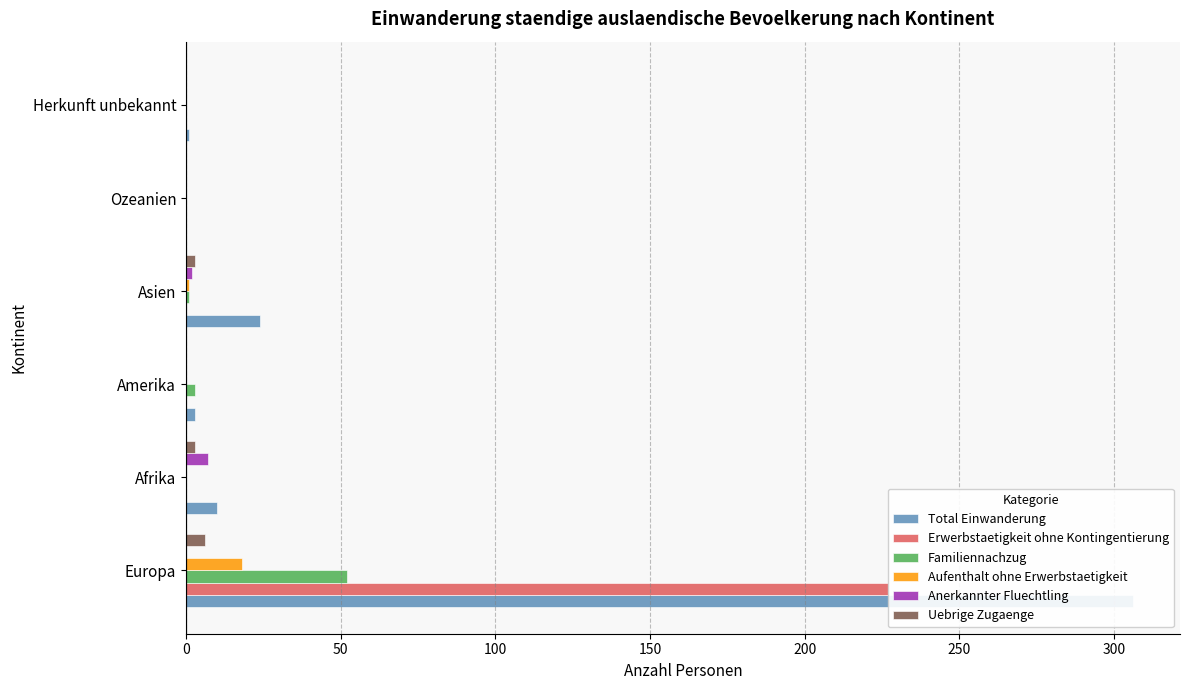

What is the maximum value shown in the chart?

306